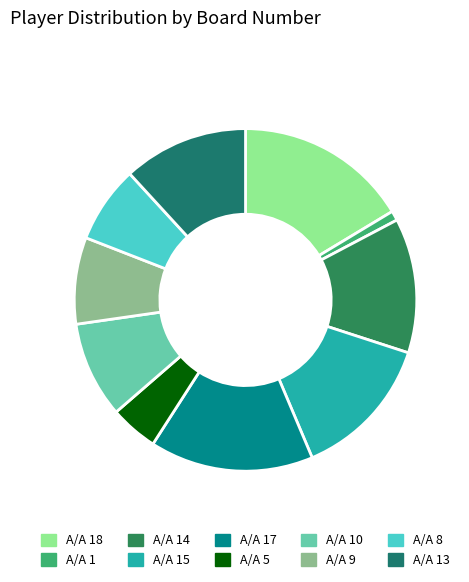

Is there any slice that represents more than half of the pie?

No